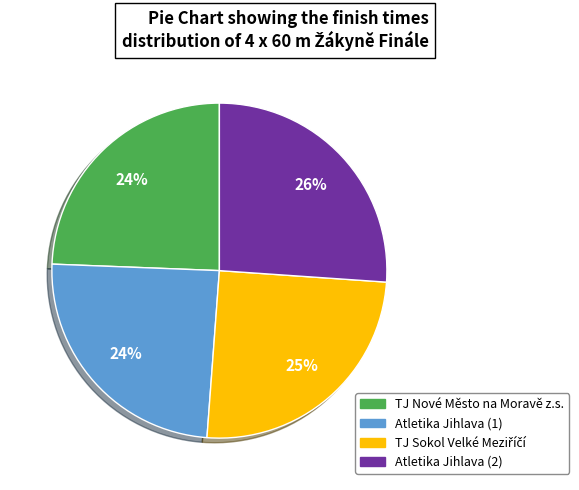

True or false: TJ Nové Město na Moravě z.s. accounts for 30% of the total.

False